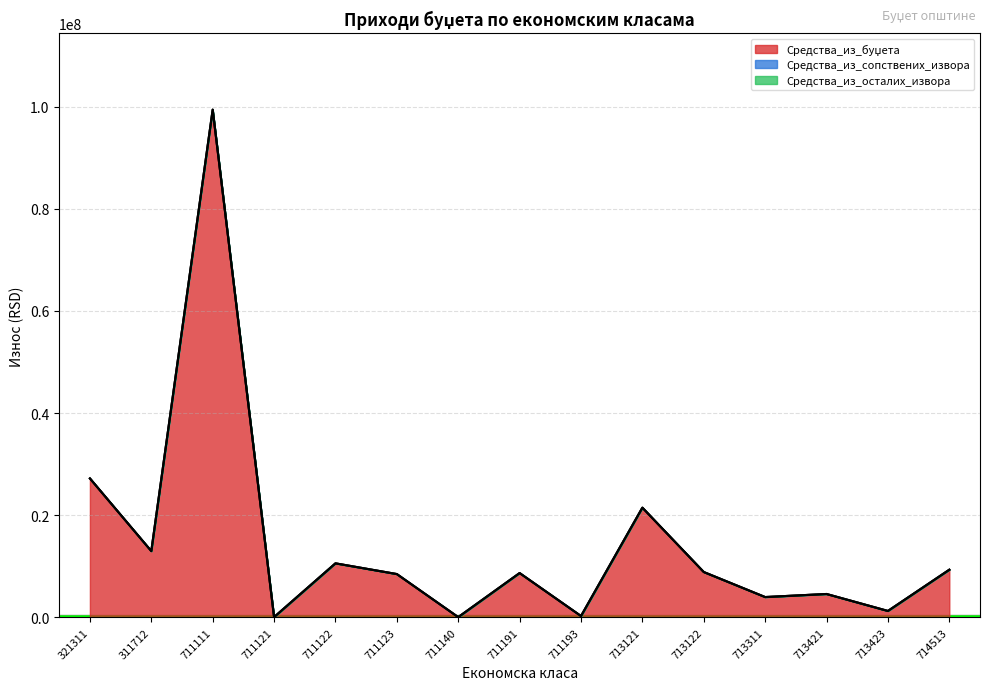

True or false: Средства_из_буџета and Средства_из_осталих_извора cross at least once.

False